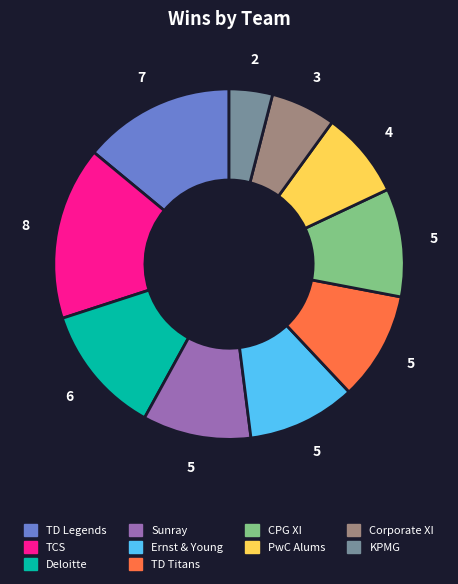

Is there a majority slice in this chart?

No